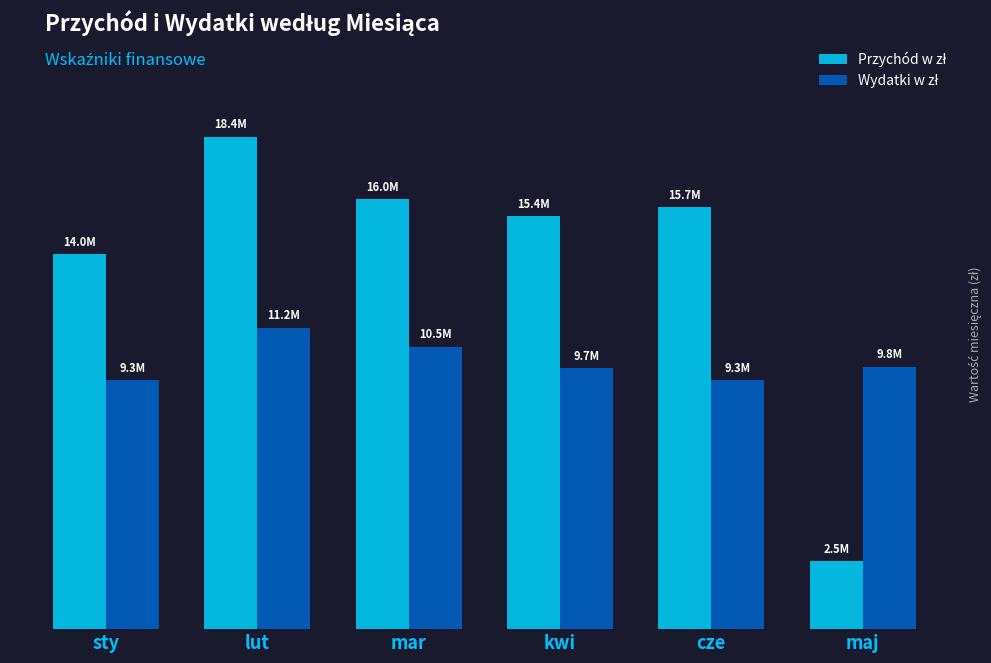

Are the bars grouped side by side (vs. stacked)?

Yes